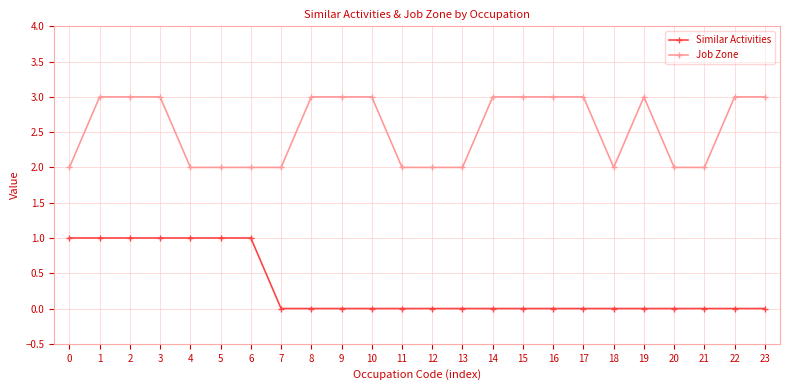

What is the value of the Job Zone point at the 7th from the left?

2